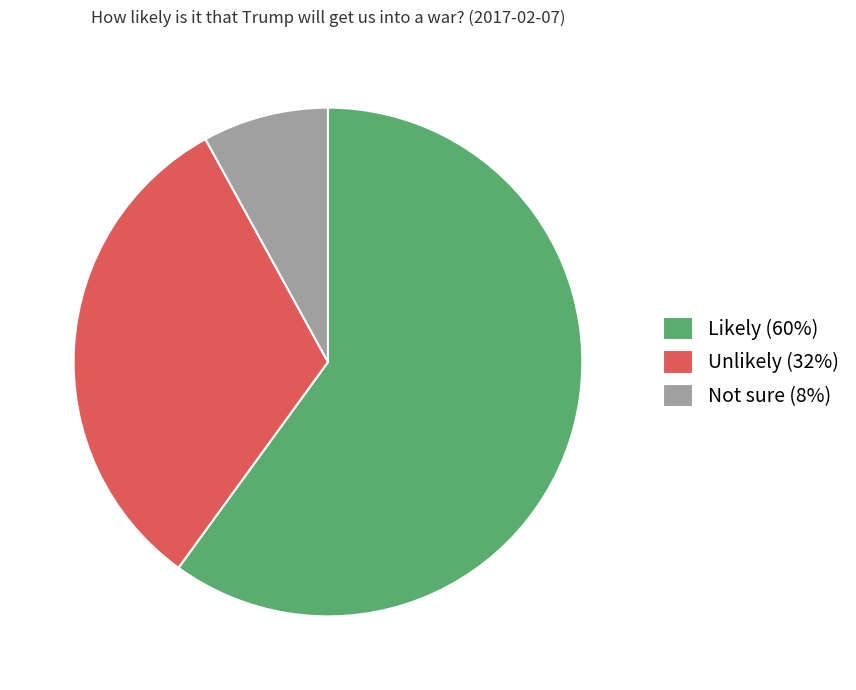

Does Unlikely account for over 50% of the chart?

No